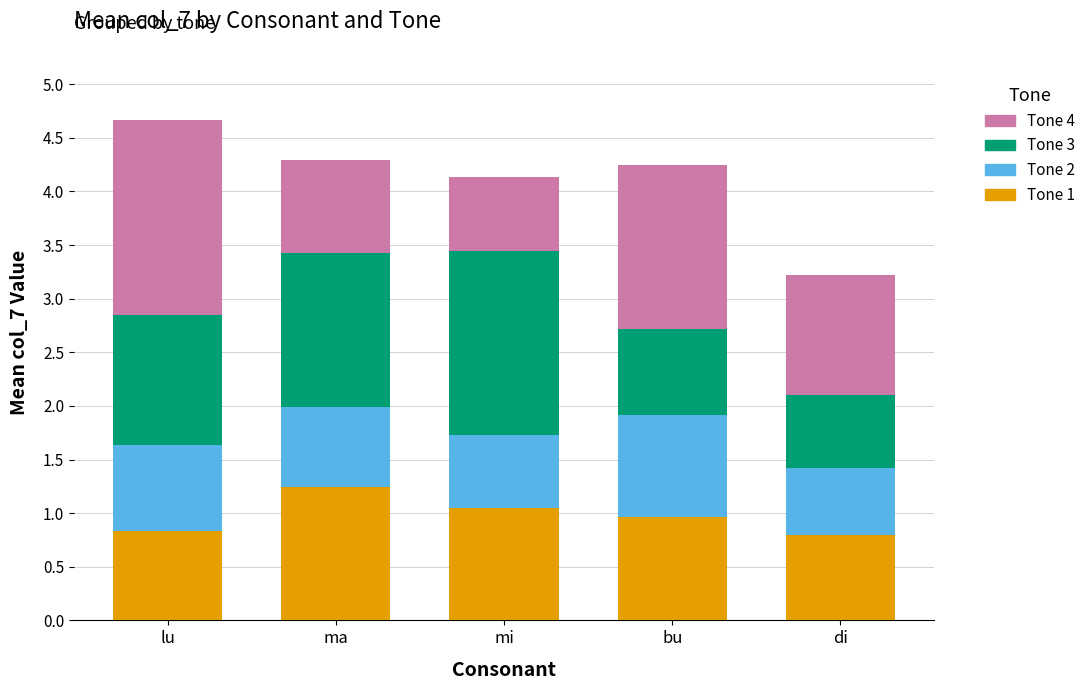

What is the lowest value of the Tone 1 series?

0.8